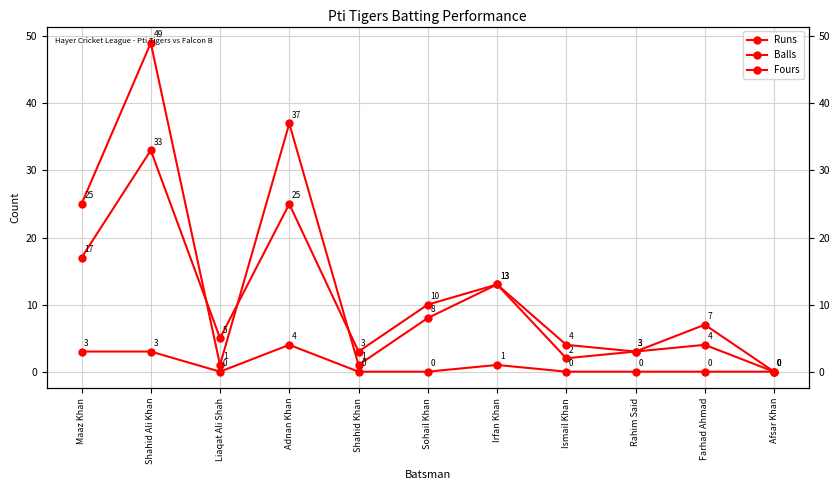

Reading right to left, list all the values displayed in this chart.

Runs: 0	4	3	2	13	8	1	37	1	49	25
Balls: 0	7	3	4	13	10	3	25	5	33	17
Fours: 0	0	0	0	1	0	0	4	0	3	3